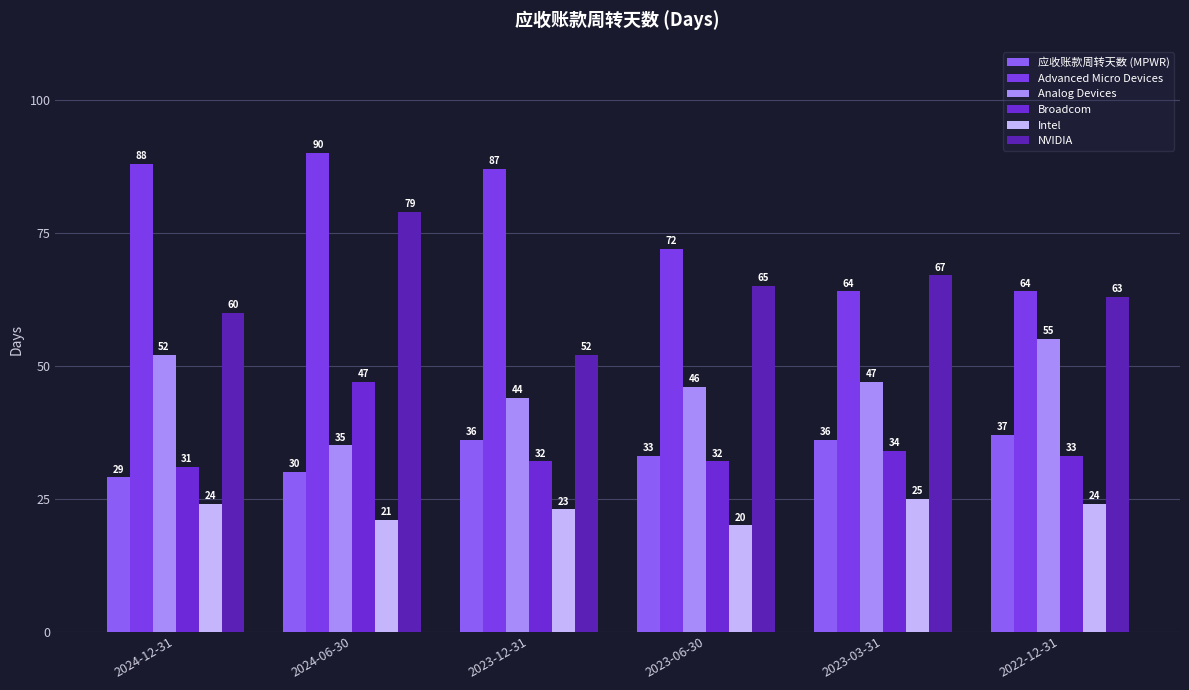

What is the difference between the maximum and minimum values in the NVIDIA series?

27